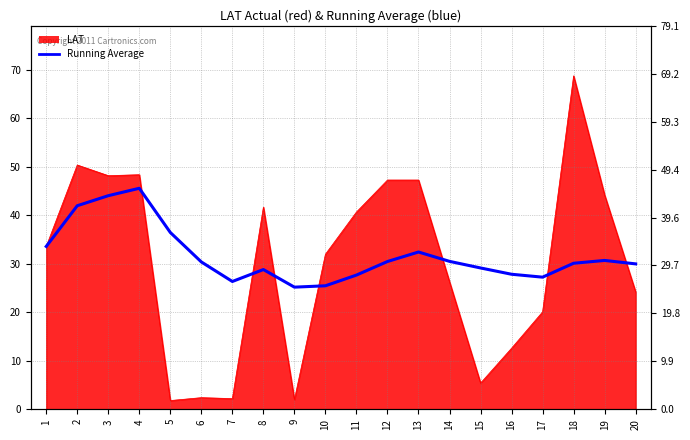

What is the ratio of the value at 14 to the value at 1?

0.9